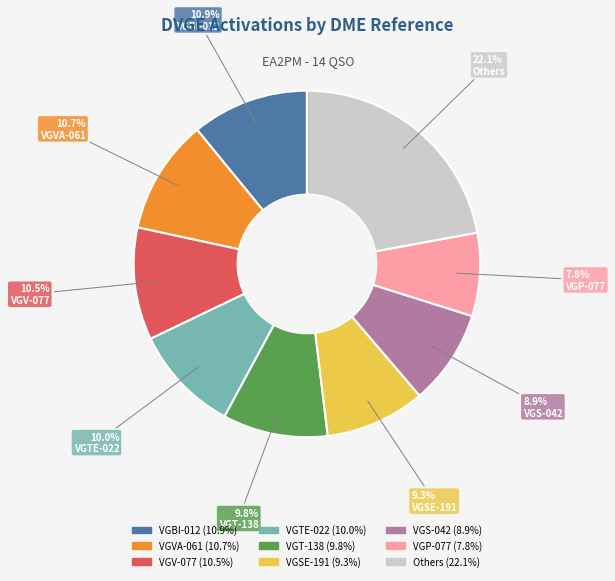

Does any single category account for the majority?

No